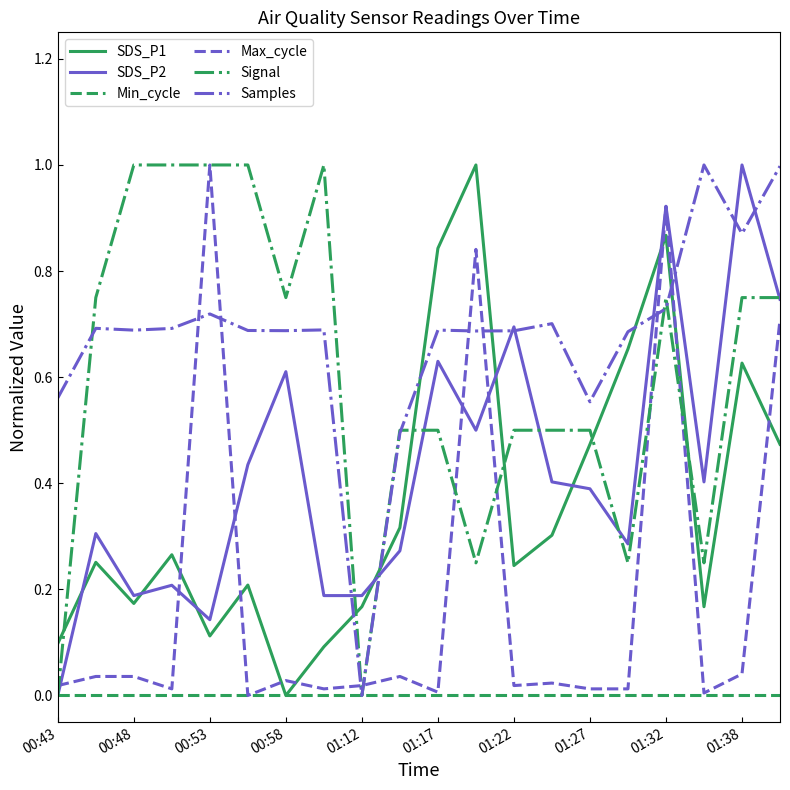

True or false: Samples and Max_cycle intersect in this chart.

True